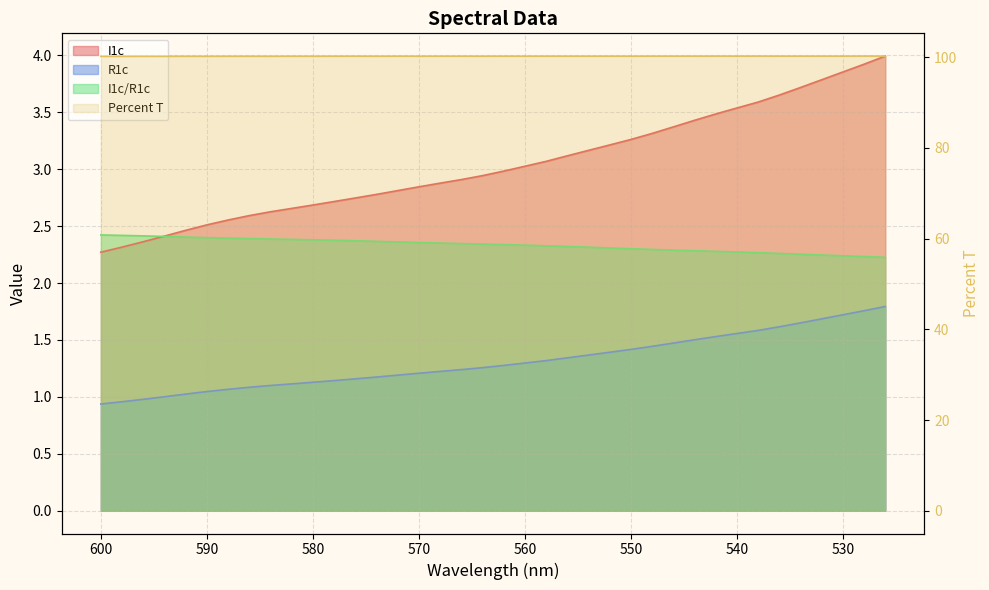

Which series changed the most between 554 and 540?

I1c